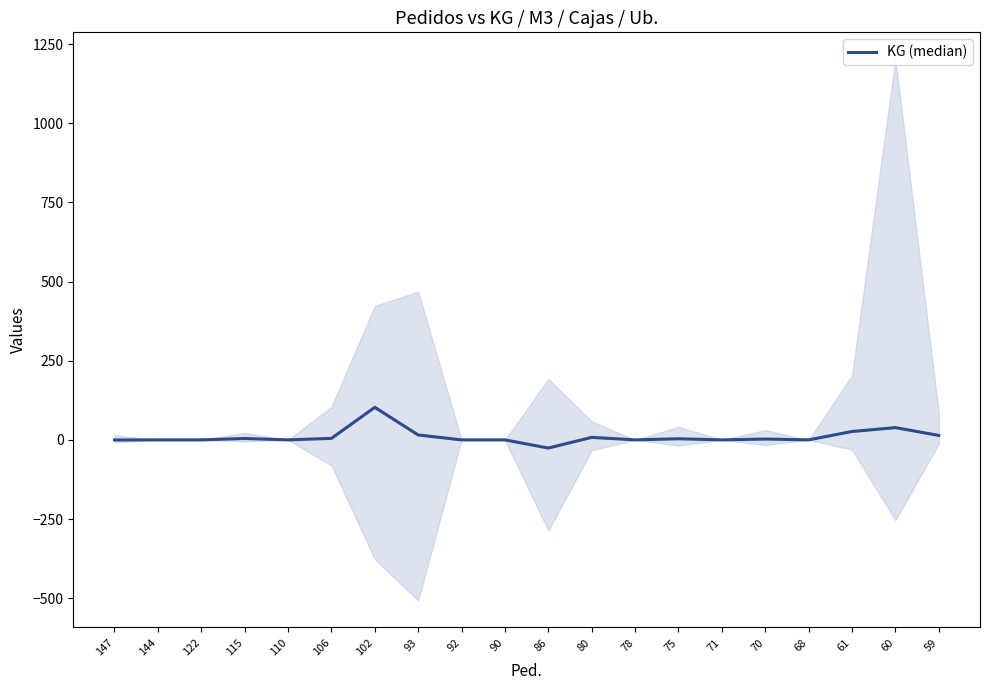

What is the sum of all values?

195.2